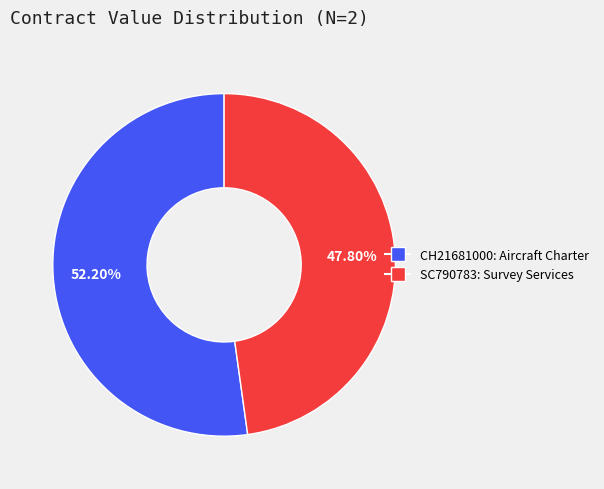

Which category has the biggest portion of the pie?

CH21681000